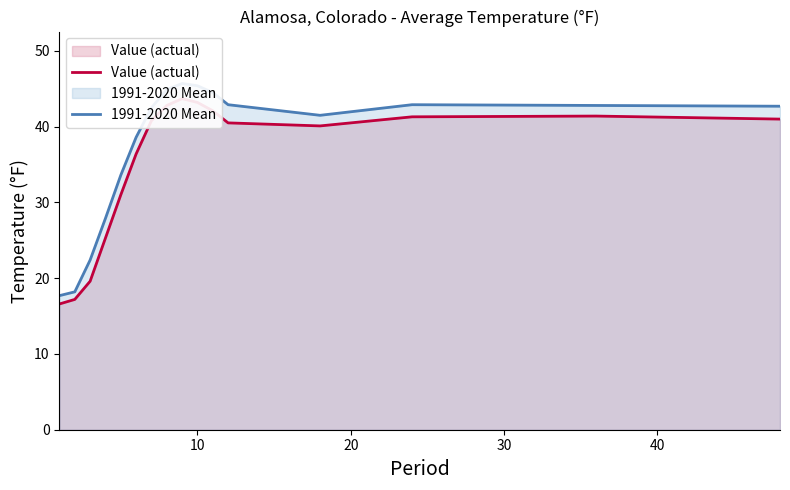

The Value (actual) series shows 43.2 at 10. True or false?

True